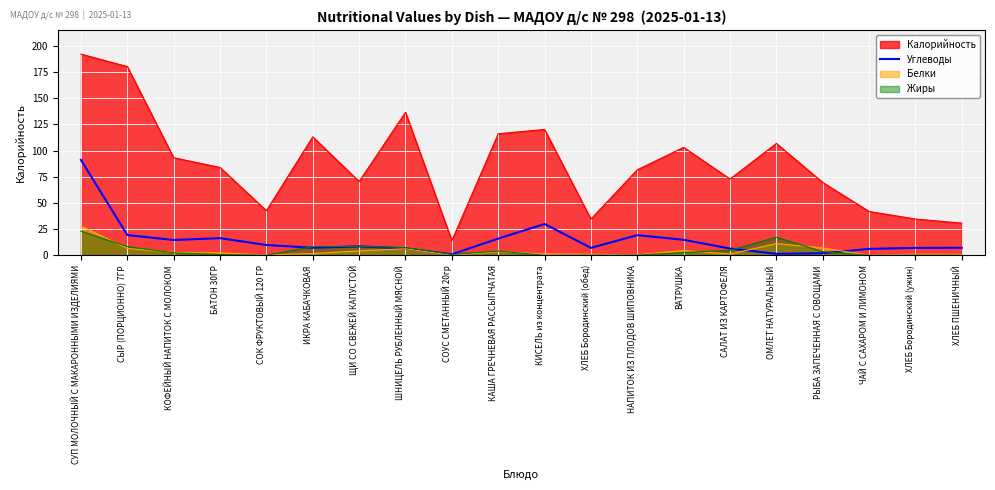

What is the label of the 14th point from the right?

ЩИ СО СВЕЖЕЙ КАПУСТОЙ